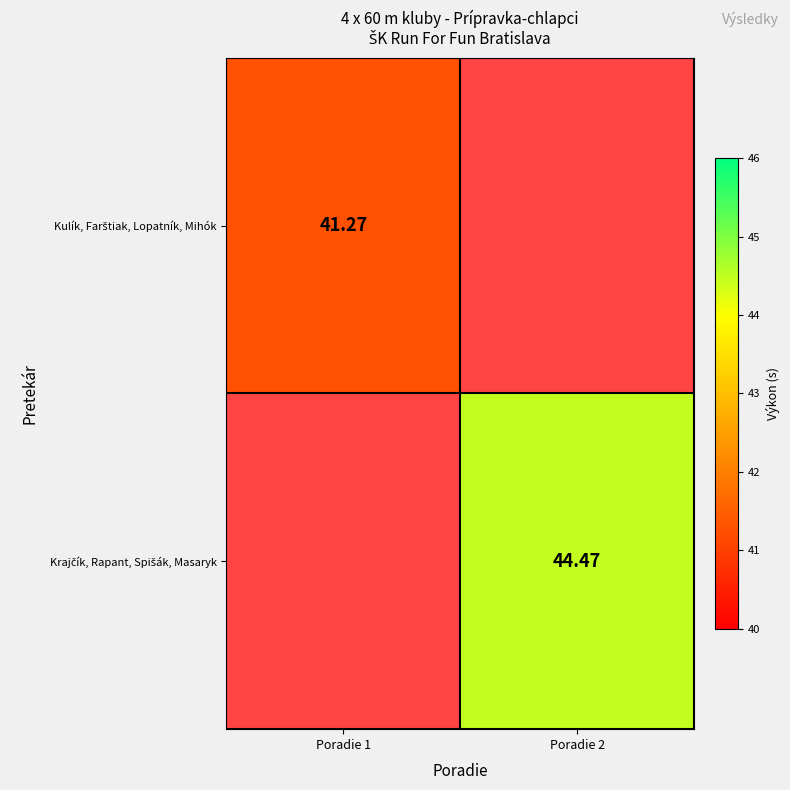

List the series in order of their overall mean, lowest first.

Kulík, Farštiak, Lopatník, Mihók, Krajčík, Rapant, Spišák, Masaryk